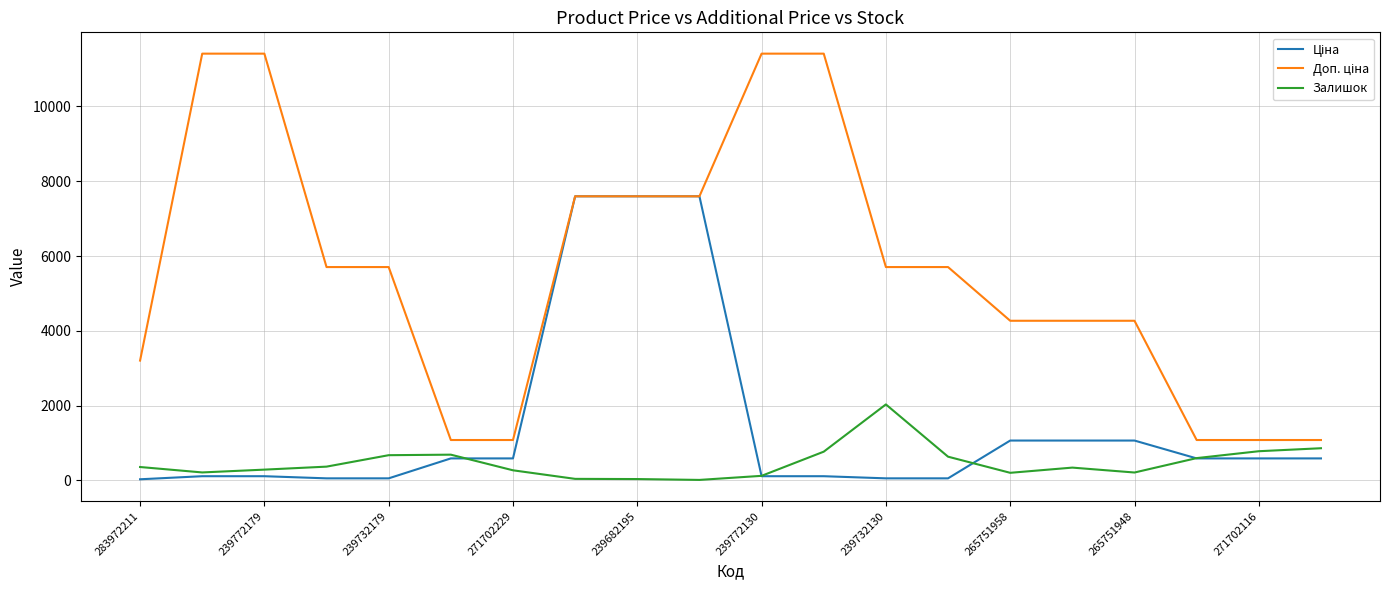

How many lines are shown in the chart?

3